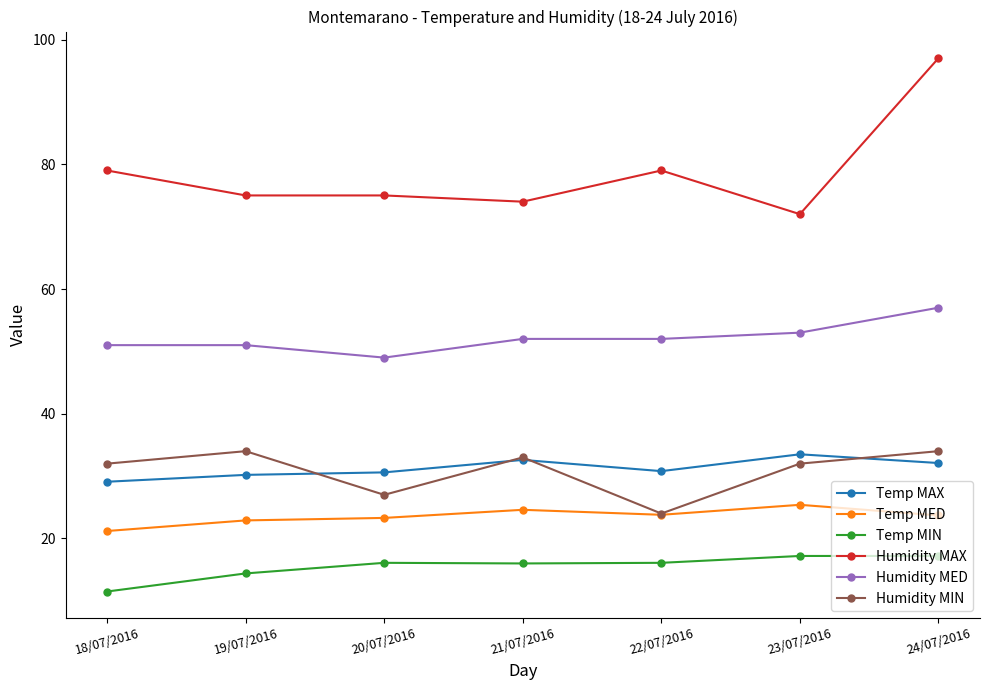

How many distinct data groups are displayed?

6